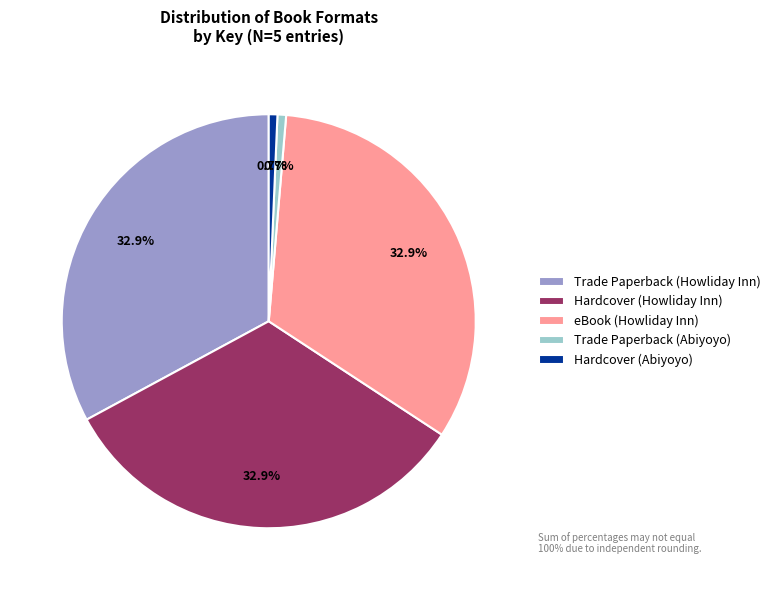

Does any single category account for the majority?

No